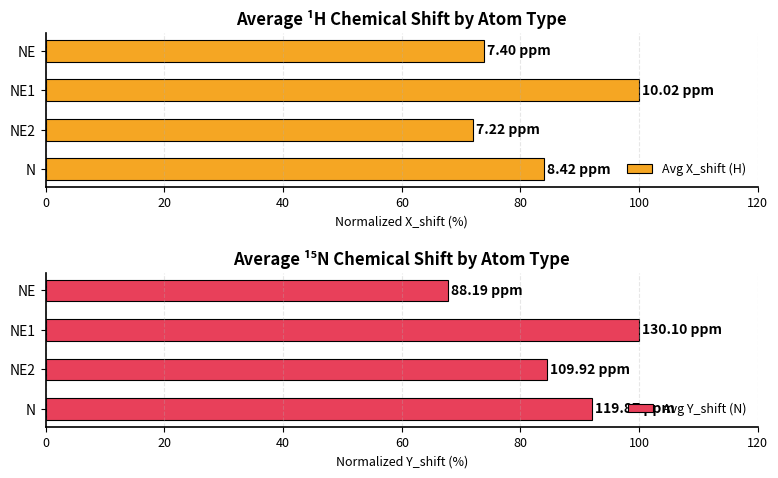

Which category has the lowest value in the Avg X_shift (H) series?

NE2